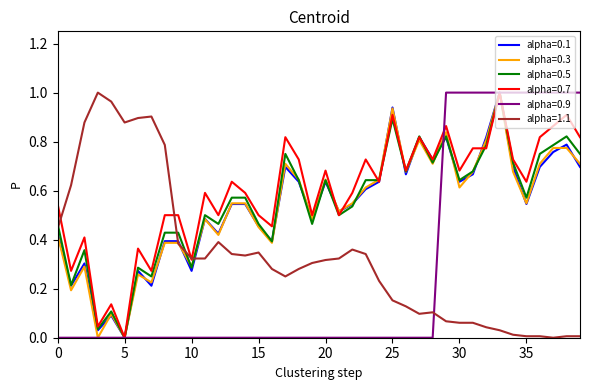

After their last crossing, which series has the higher values: alpha=1.1 or alpha=0.9?

alpha=0.9